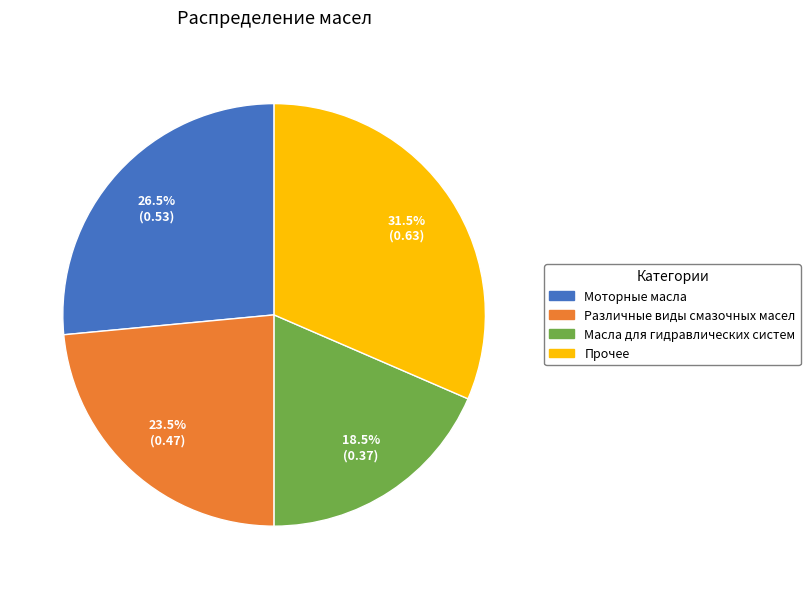

What is the largest slice in the pie chart?

Прочее